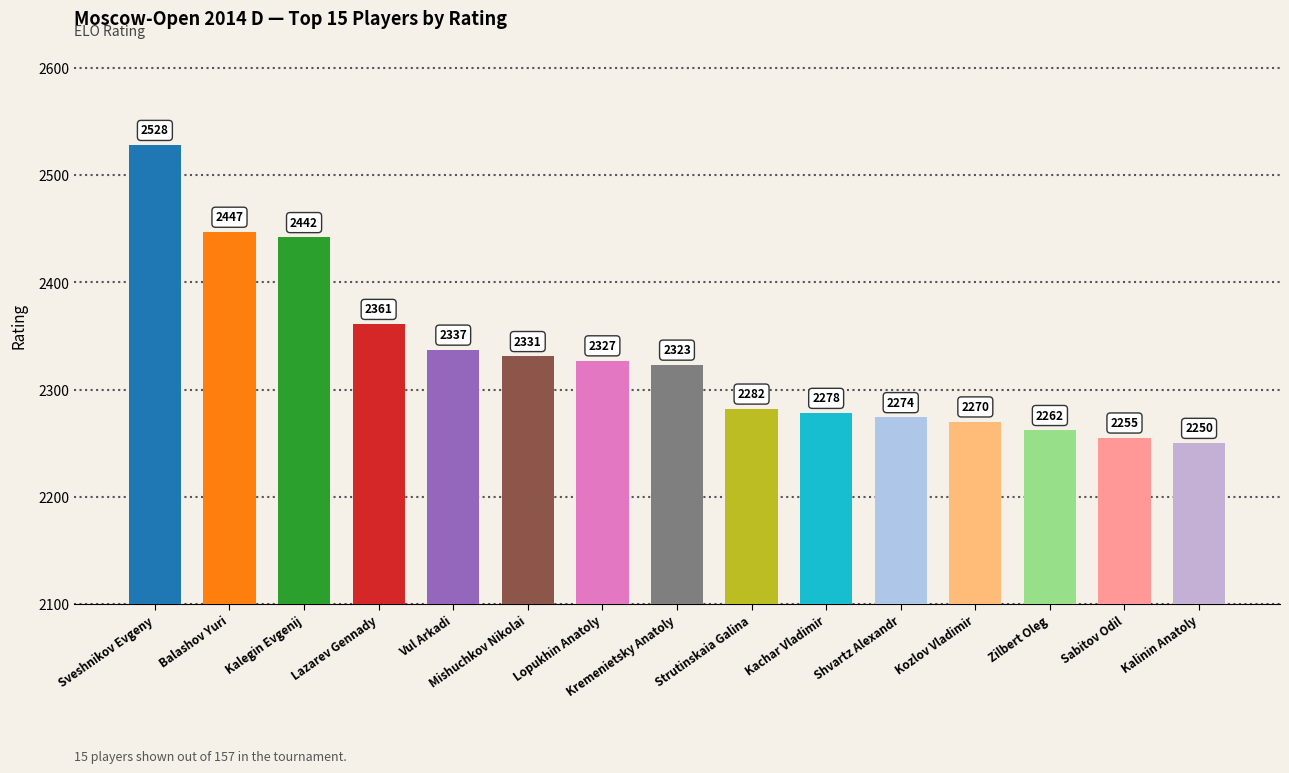

Reading left to right, list all the values displayed in this chart.

2528	2447	2442	2361	2337	2331	2327	2323	2282	2278	2274	2270	2262	2255	2250